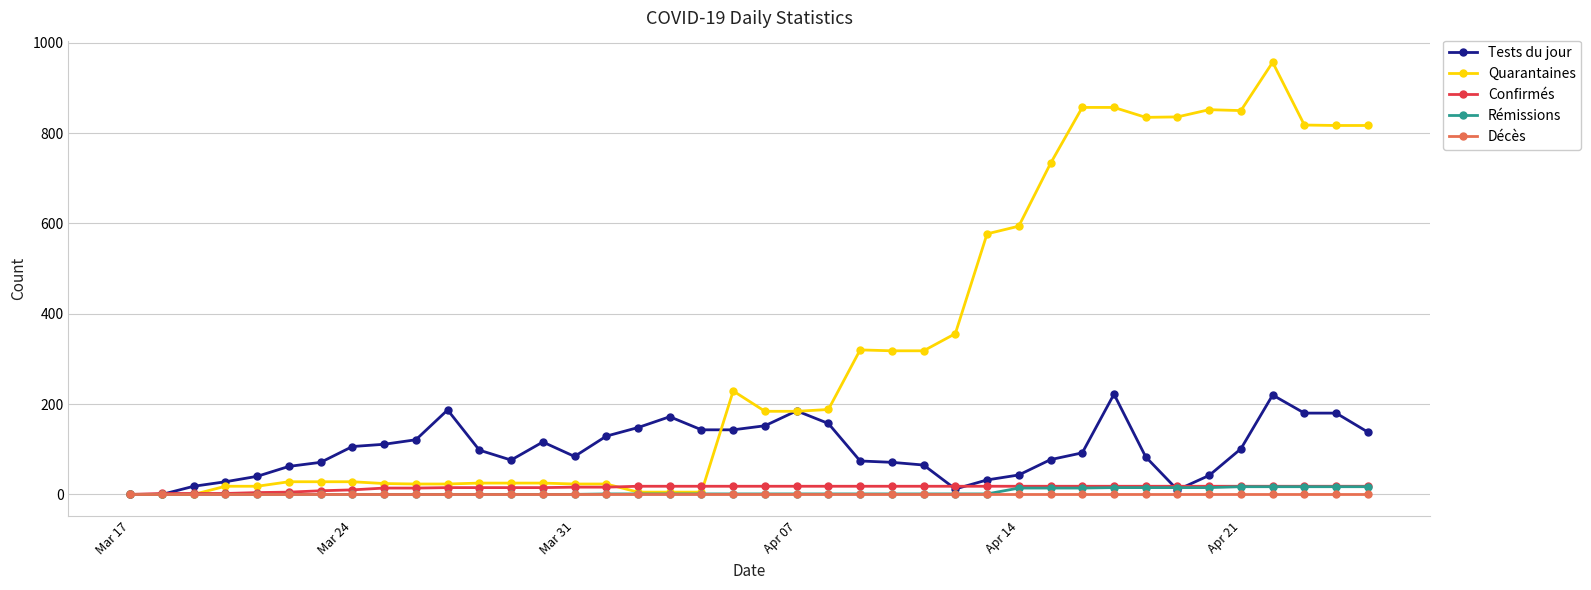

At how many categories does at least one series exceed 720?

11